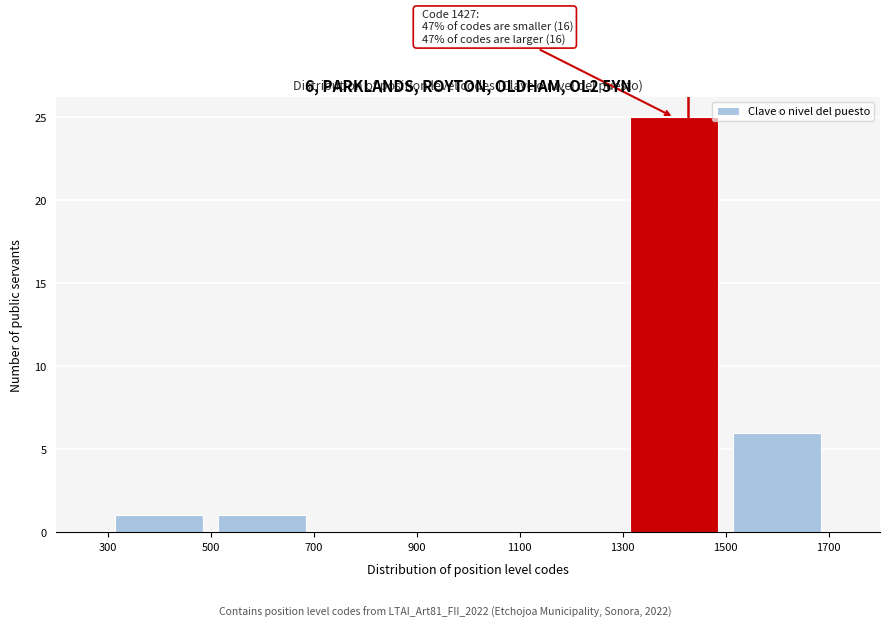

Which range on the x-axis has the tallest bar?

1300 to 1500